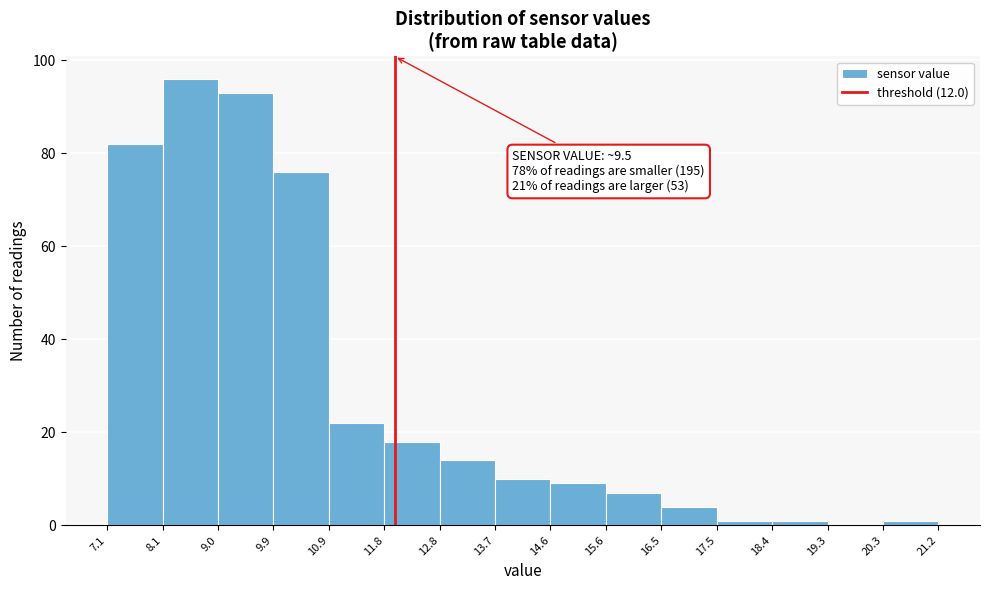

Over which range of the x-axis is the bar tallest?

8.1 to 9.0